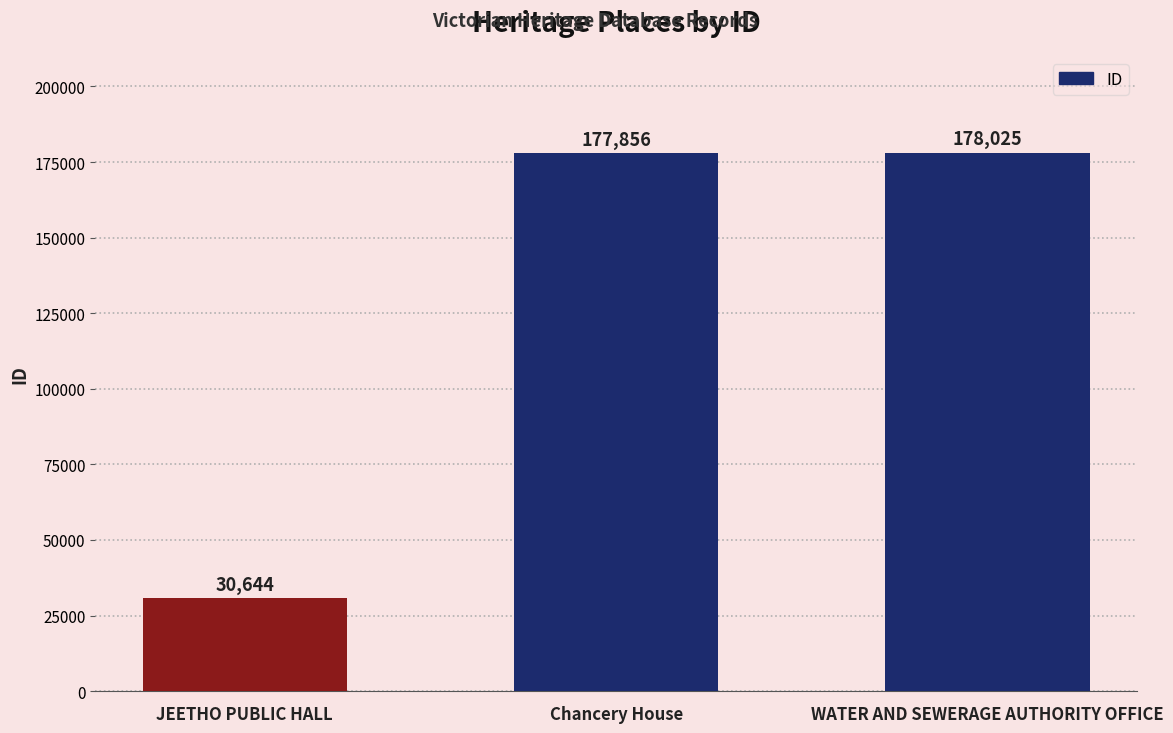

How many values are below 177856?

1